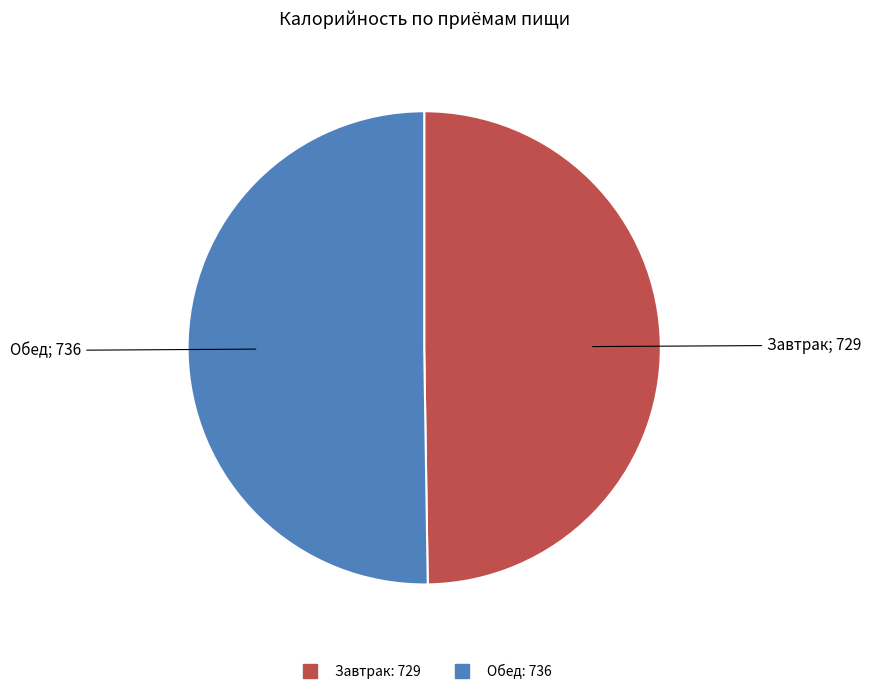

True or false: Обед accounts for 50% of the total.

True